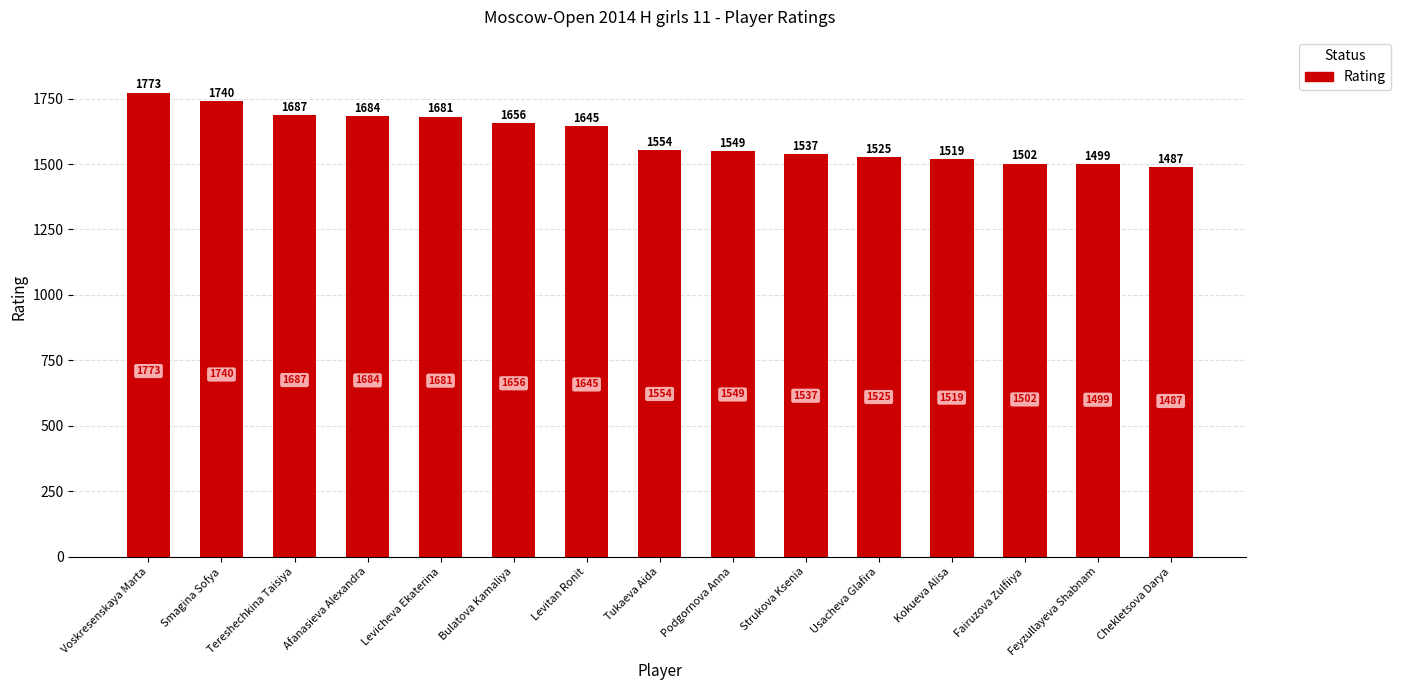

What is the label of the 13th bar from the left?

Fairuzova Zulfiiya